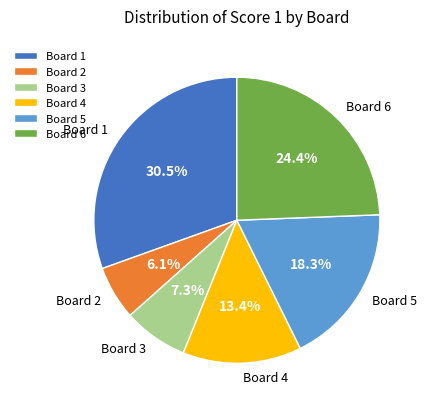

Between Board 5 and Board 1, which is larger?

Board 1